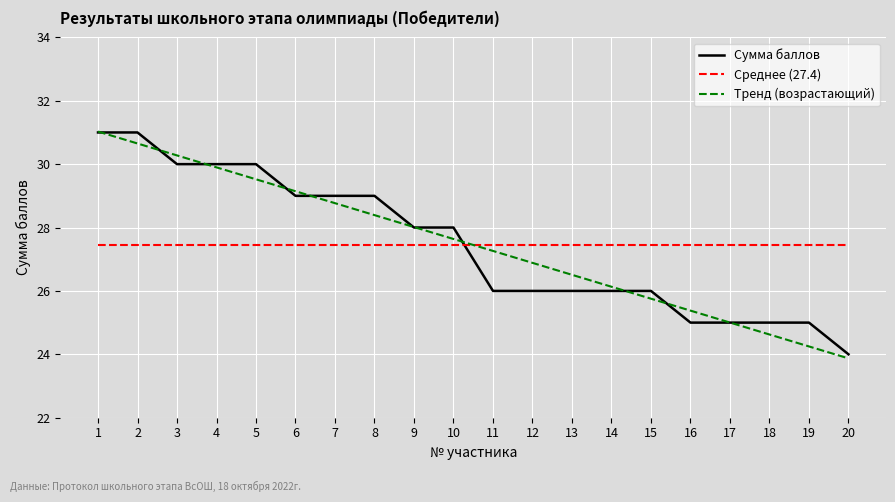

Is it true that Среднее (27.4) equals 15.7 at 9?

False